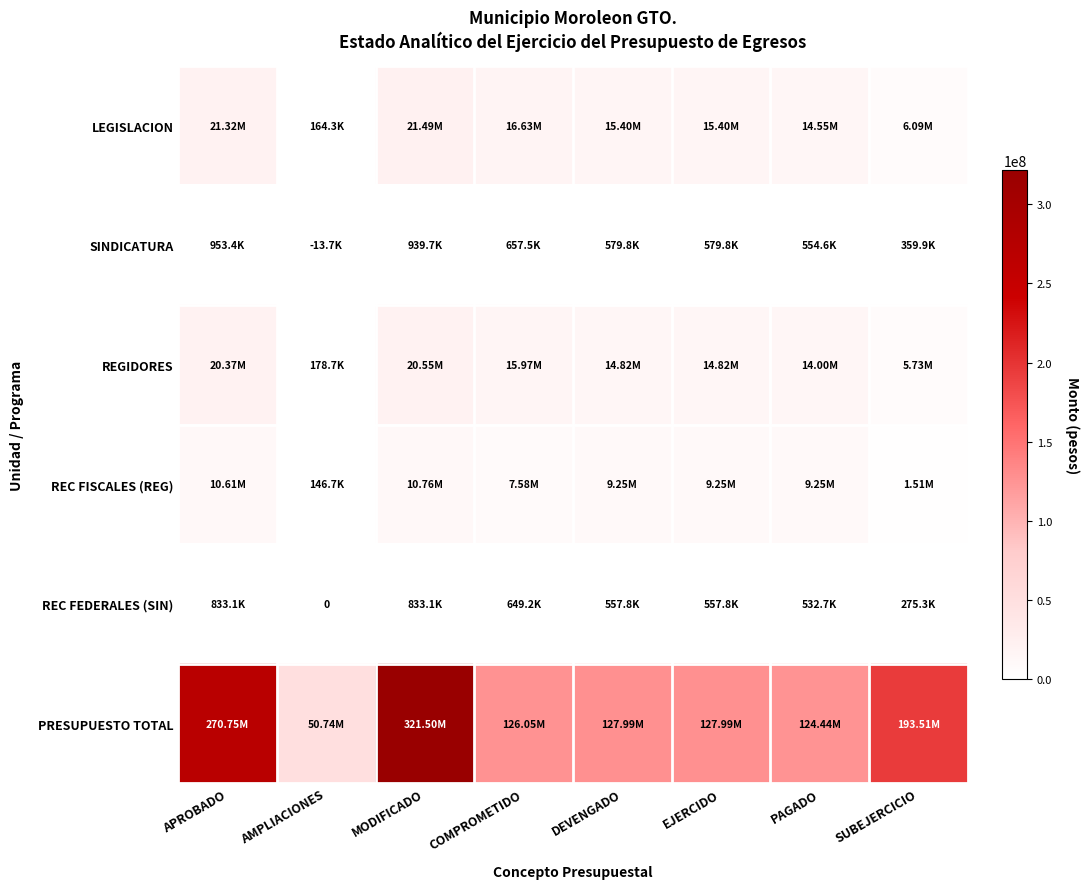

Is it true that LEGISLACION equals 14552031.2 at PAGADO?

True